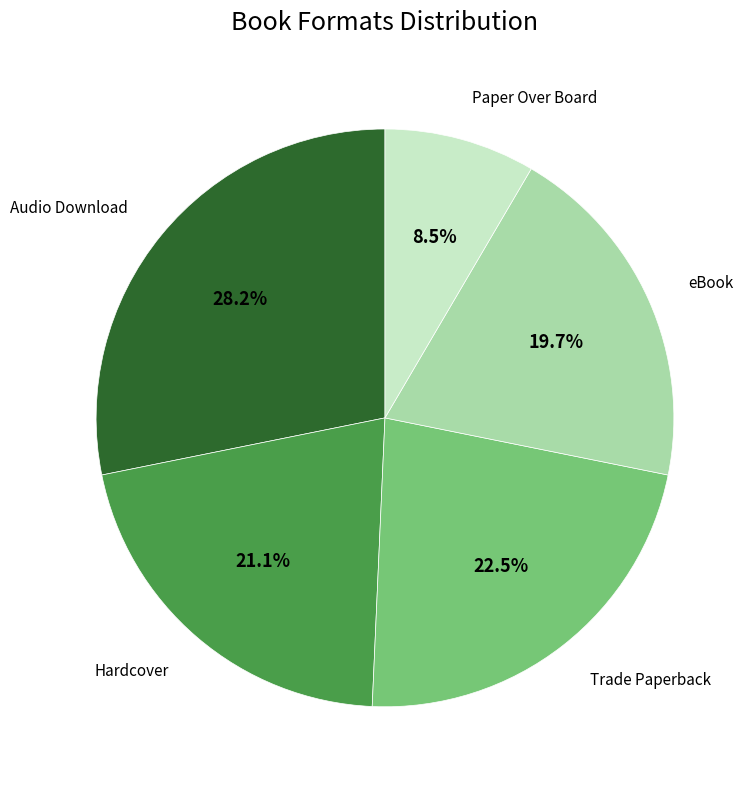

Rank the categories by value from lowest to highest.

Paper Over Board, eBook, Hardcover, Trade Paperback, Audio Download